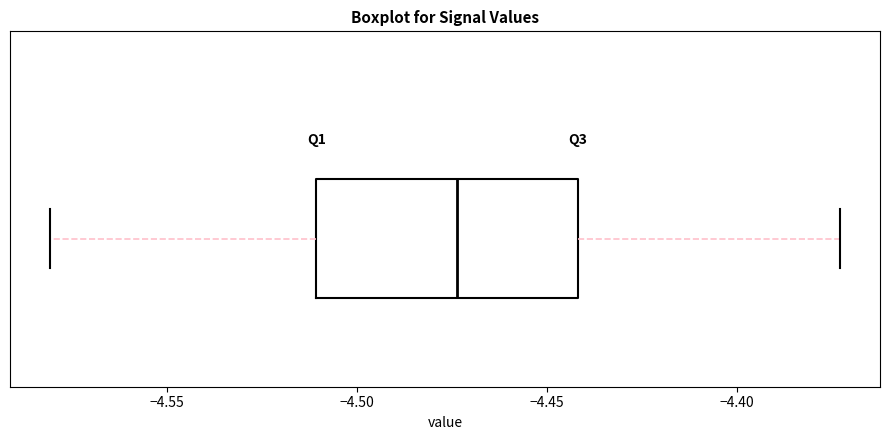

Read this box plot against the x-axis: the position of the median line, the range covered by the box, and the ends of both whiskers. The values are not printed on the chart, so give them approximately, as read against the axis.

median -4.475, box -4.510 to -4.440, whiskers -4.580 to -4.375